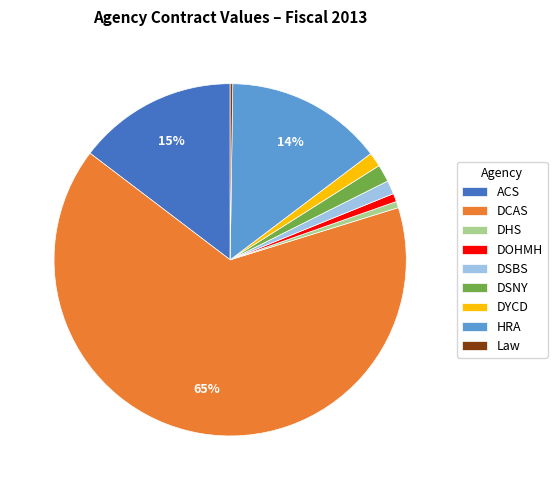

Does DCAS account for over 50% of the chart?

Yes